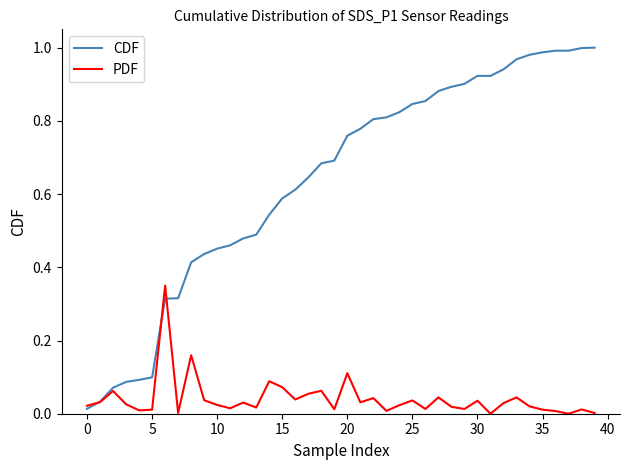

Which series has the largest total across all categories?

CDF